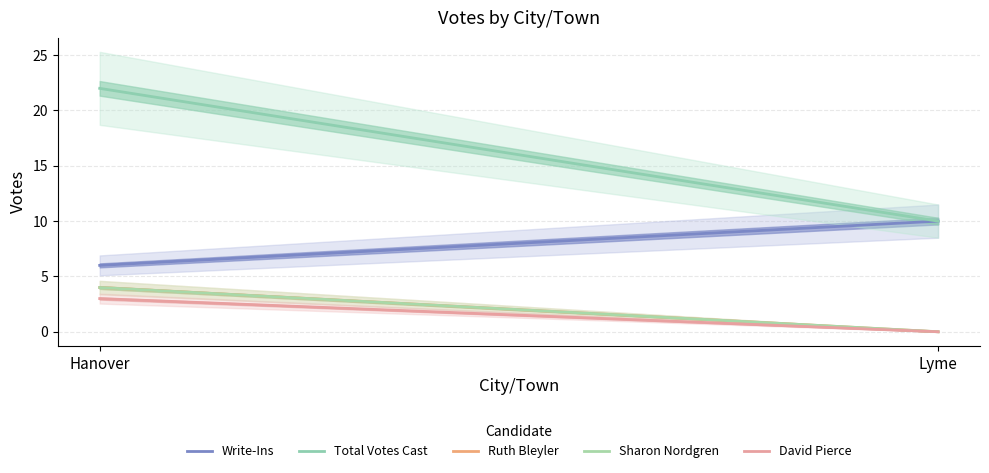

The Write-Ins series shows 14 at Lyme. True or false?

False